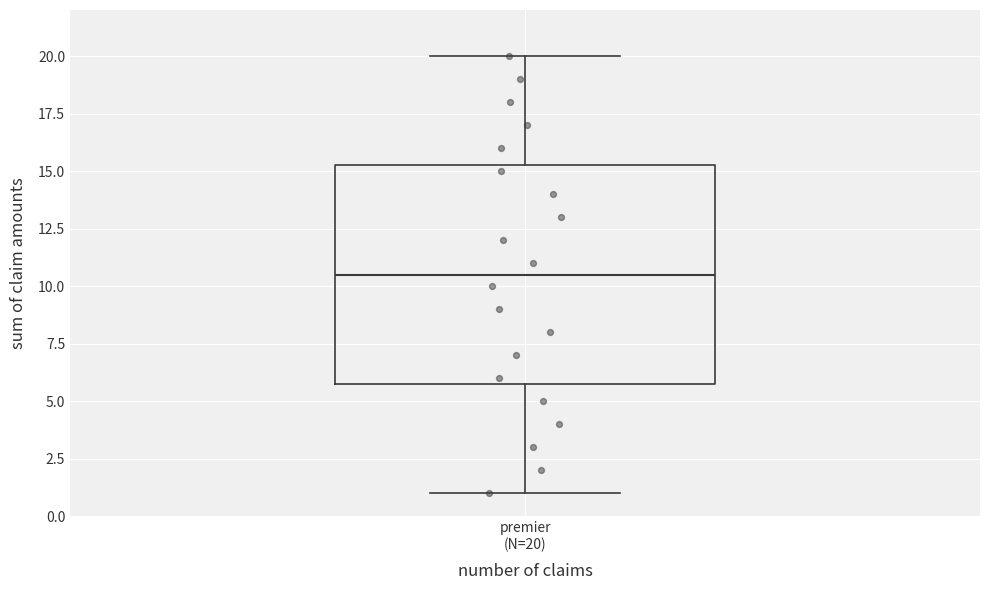

Where is the upper edge of the box for premier (N=20) on the y-axis? The values are not printed on the chart, so give them approximately, as read against the axis.

15.5